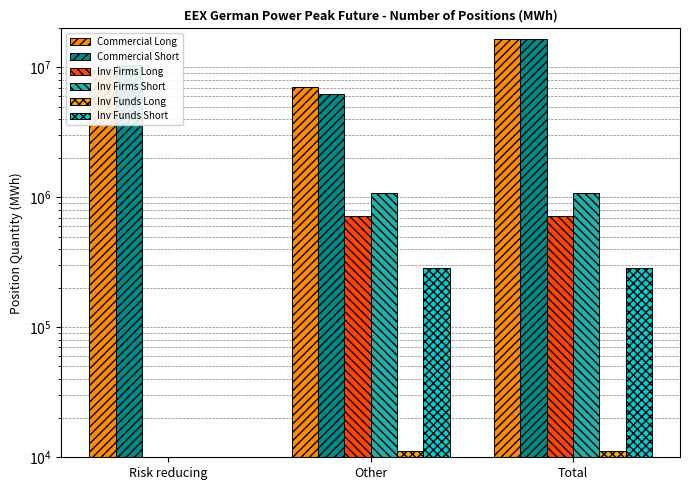

What is the label of the 3rd bar from the left?

Total